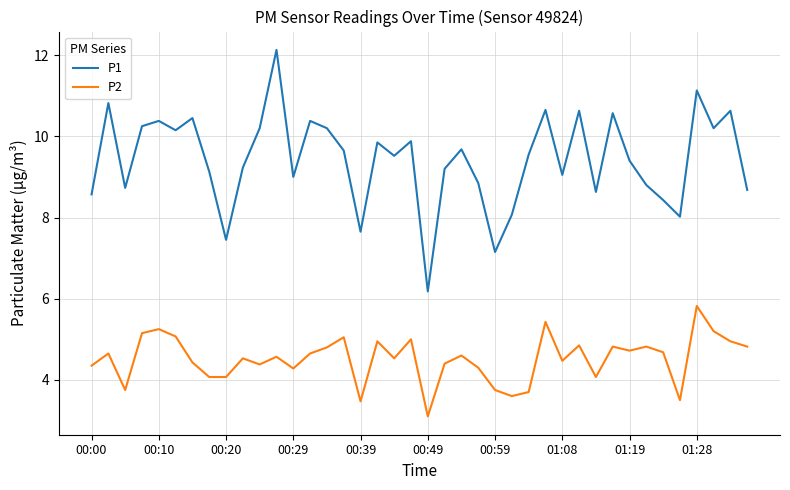

Which series has the widest spread of values?

P1